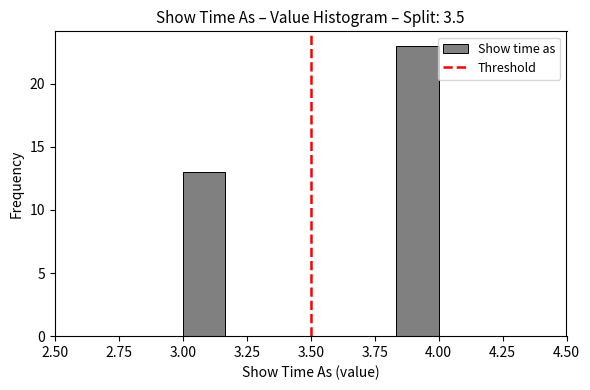

Read against the x-axis, roughly where is the centre of the tallest bar?

3.90